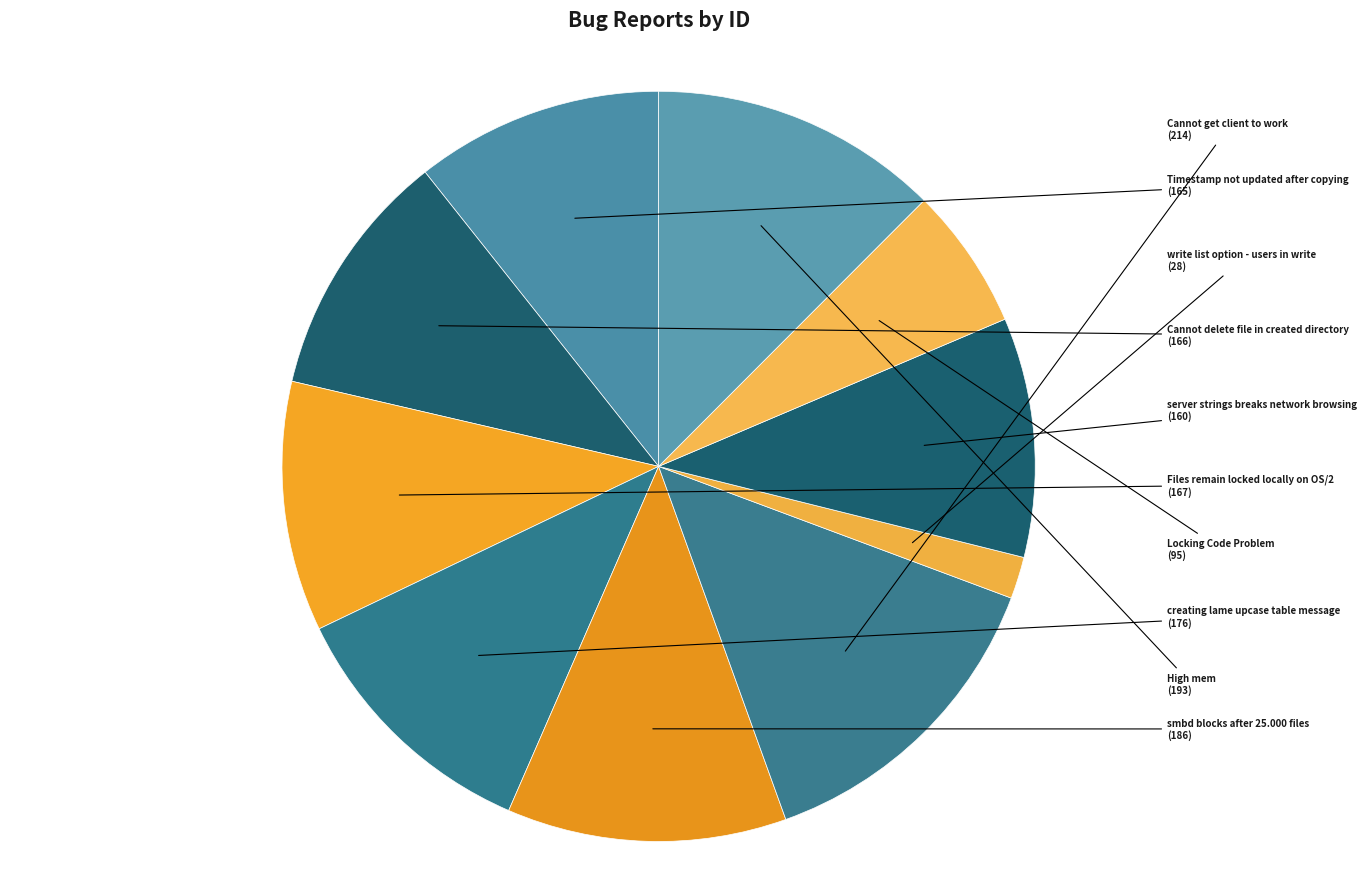

Does any single category account for the majority?

No